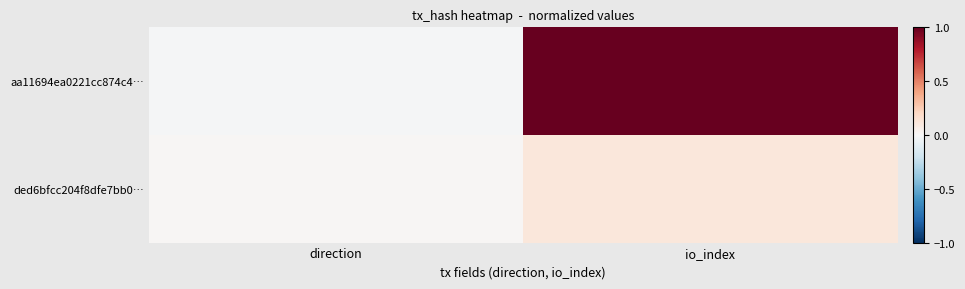

Reading left to right, transcribe all the data shown in this chart.

aa11694ea0221cc874c4…: direction=-0.0	io_index=1.0
ded6bfcc204f8dfe7bb0…: direction=0.0	io_index=0.1